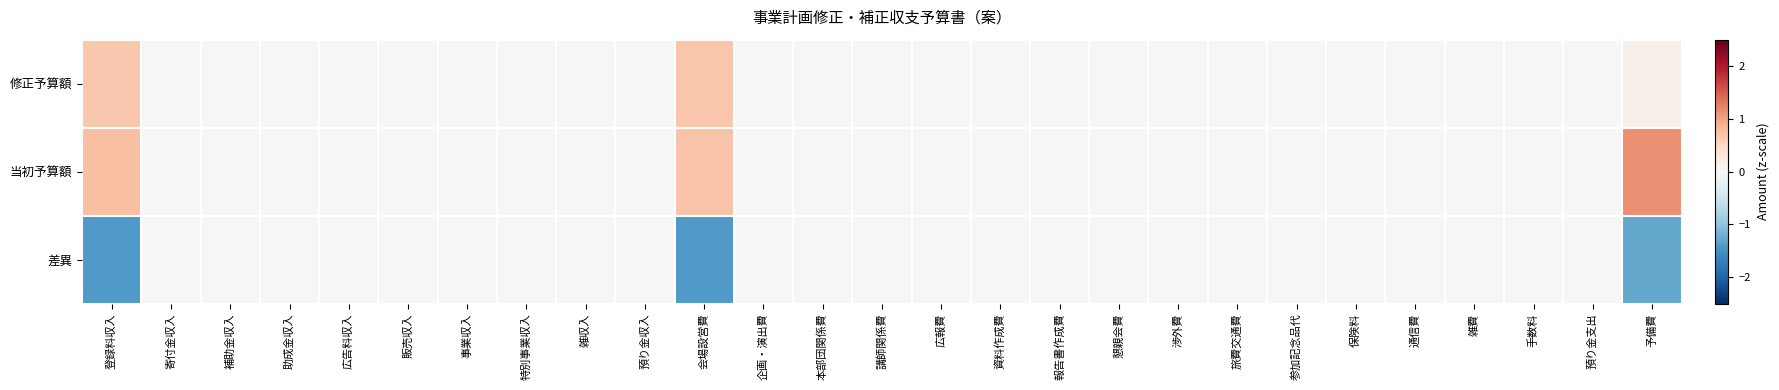

Which has a higher value, 事業収入 or 補助金収入?

事業収入